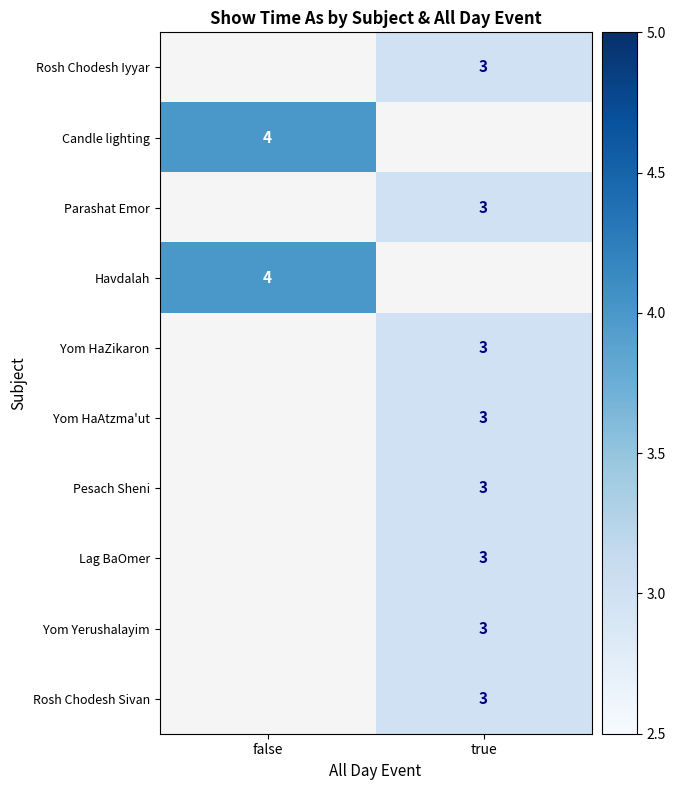

The value of Yom HaAtzma'ut at true is 3. True or false?

True